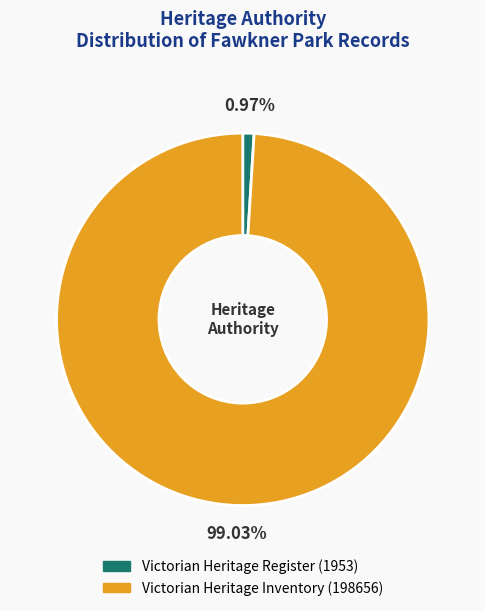

Which has a higher value, Victorian Heritage Inventory or Victorian Heritage Register?

Victorian Heritage Inventory